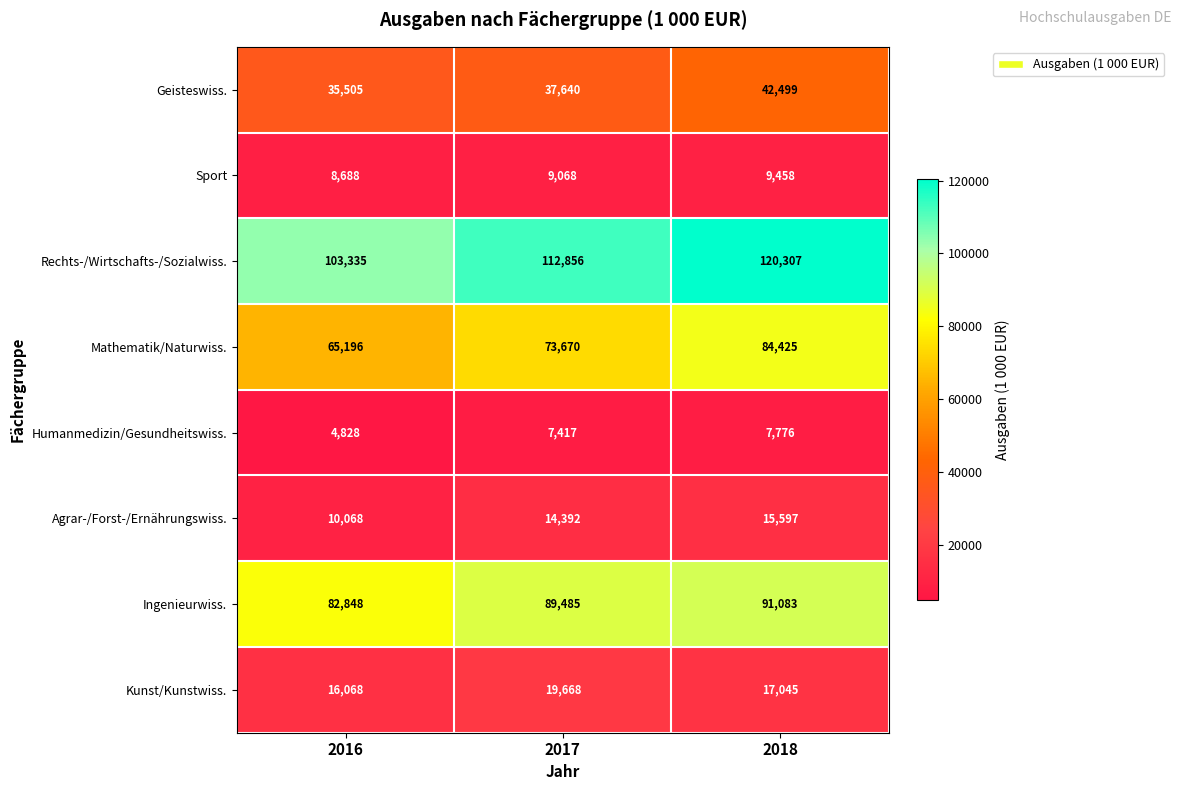

Reading left to right, extract all data points from this chart.

Geisteswiss.: 2016=35505	2017=37640	2018=42499
Sport: 2016=8688	2017=9068	2018=9458
Rechts-/Wirtschafts-/Sozialwiss.: 2016=103335	2017=112856	2018=120307
Mathematik/Naturwiss.: 2016=65196	2017=73670	2018=84425
Humanmedizin/Gesundheitswiss.: 2016=4828	2017=7417	2018=7776
Agrar-/Forst-/Ernährungswiss.: 2016=10068	2017=14392	2018=15597
Ingenieurwiss.: 2016=82848	2017=89485	2018=91083
Kunst/Kunstwiss.: 2016=16068	2017=19668	2018=17045